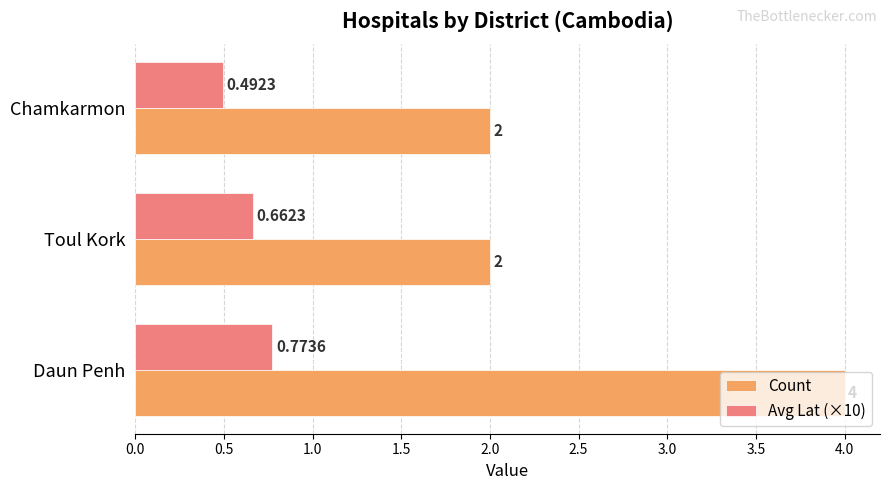

Which series has the widest spread of values?

Count